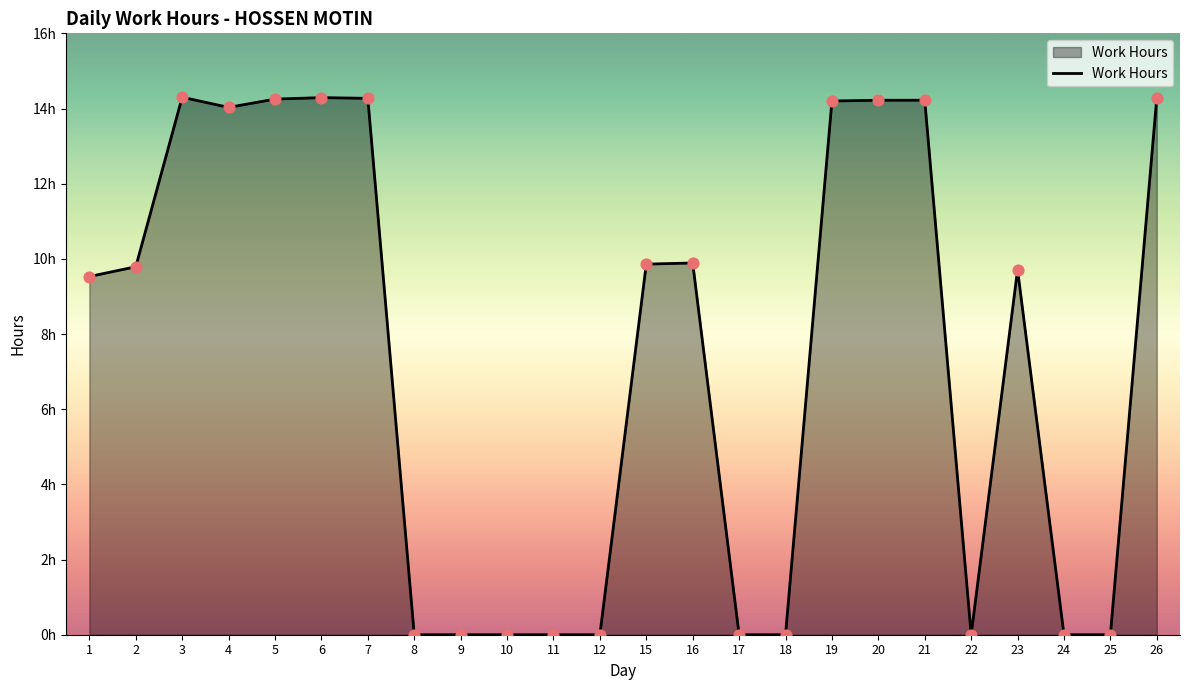

Does the chart have visible grid lines?

No